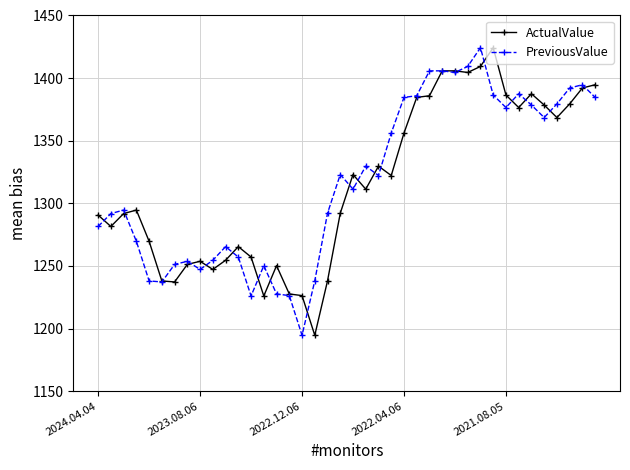

What is the lowest value of the ActualValue series?

1194.6